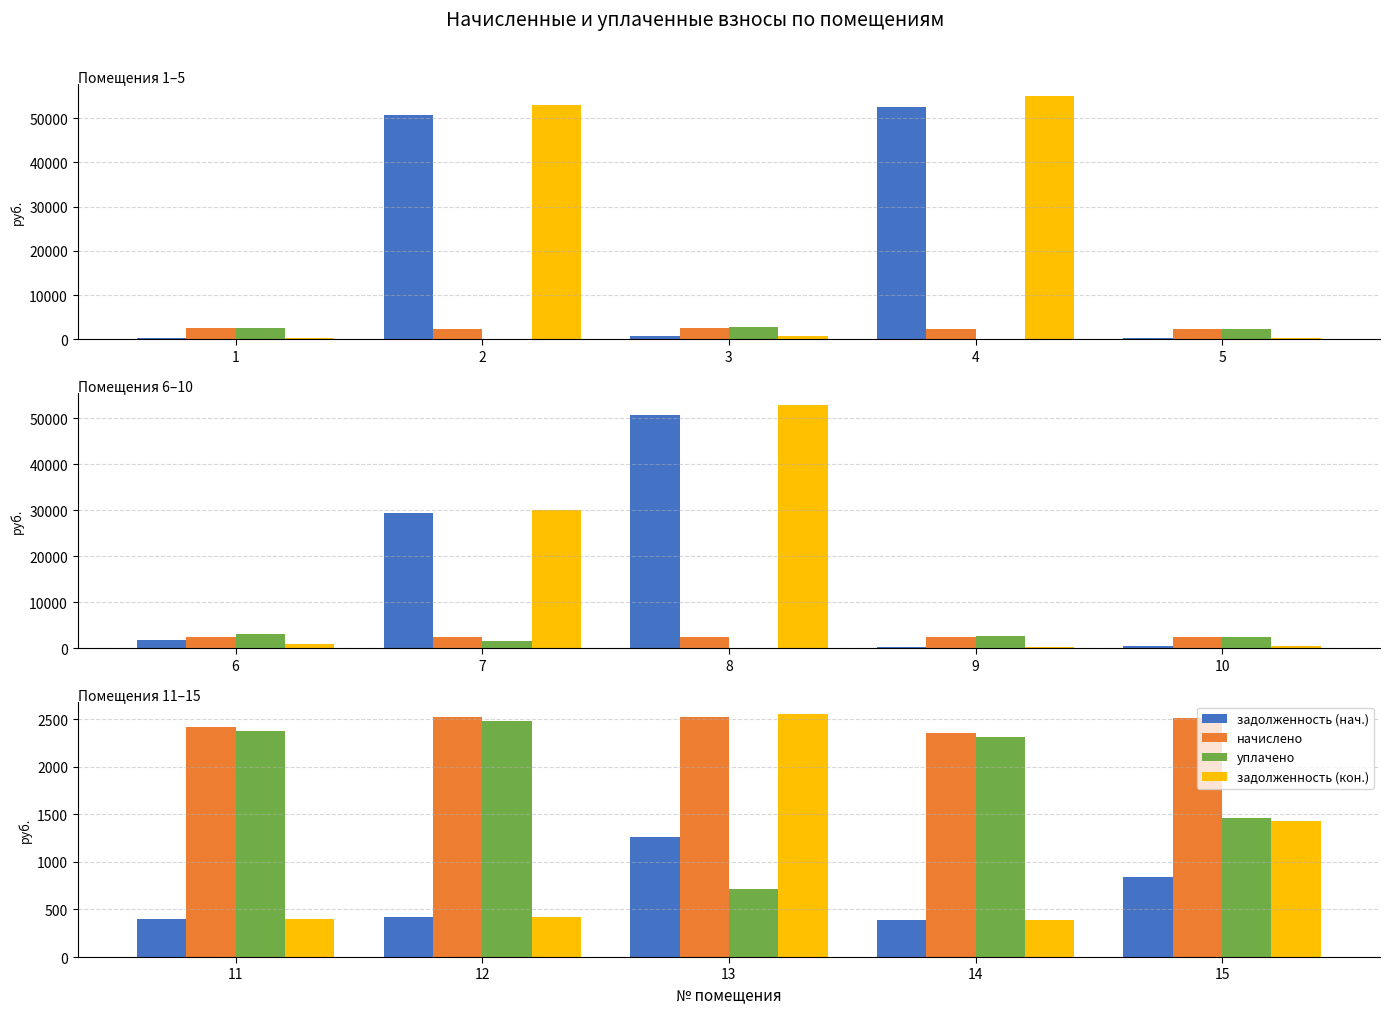

Does the chart contain stacked bars?

No